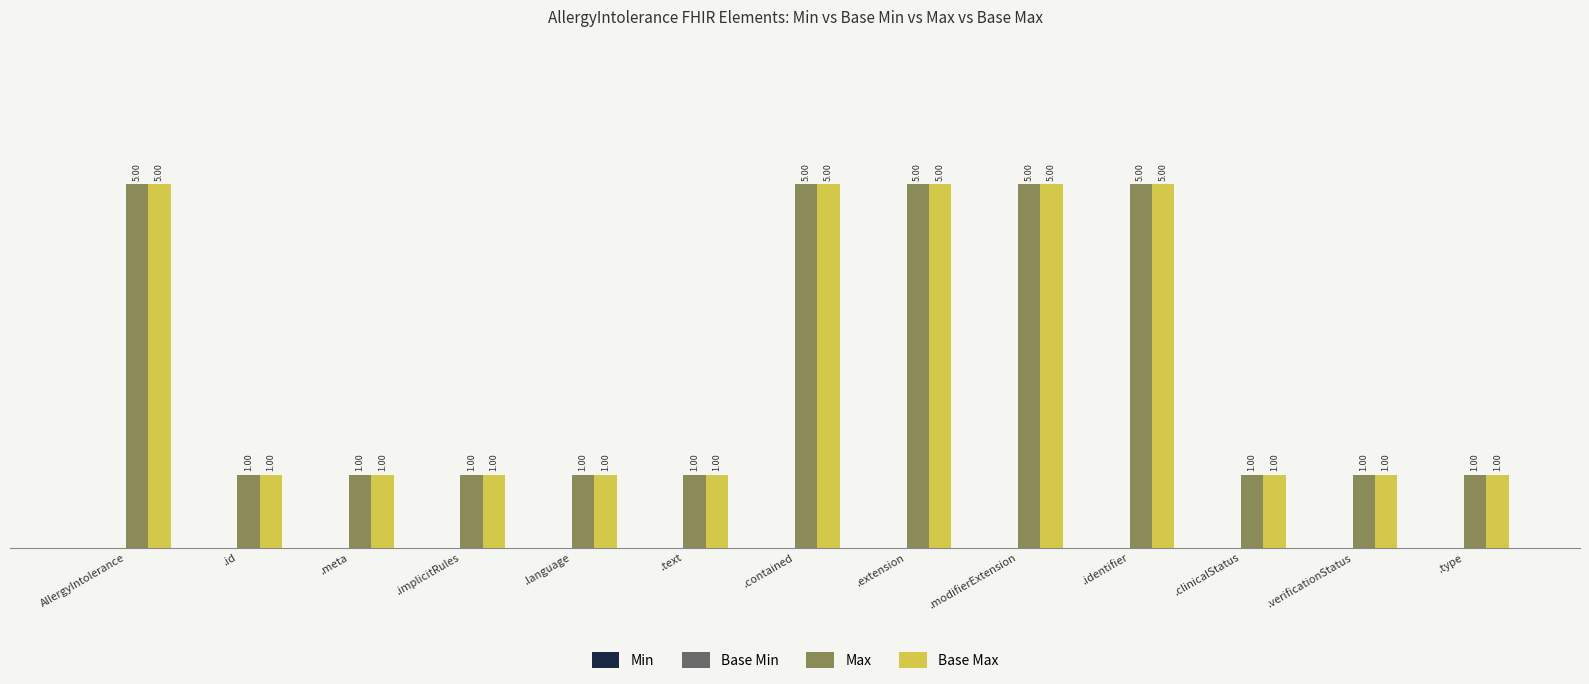

What is the total value across all series at AllergyIntolerance?

10